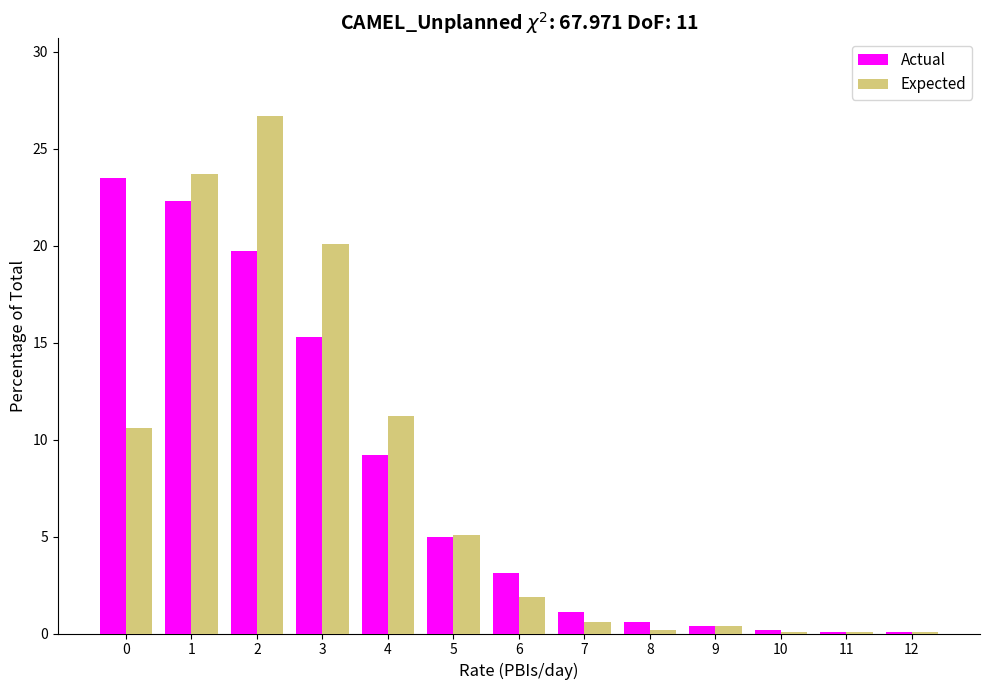

Which series has the largest range (max minus min)?

Expected